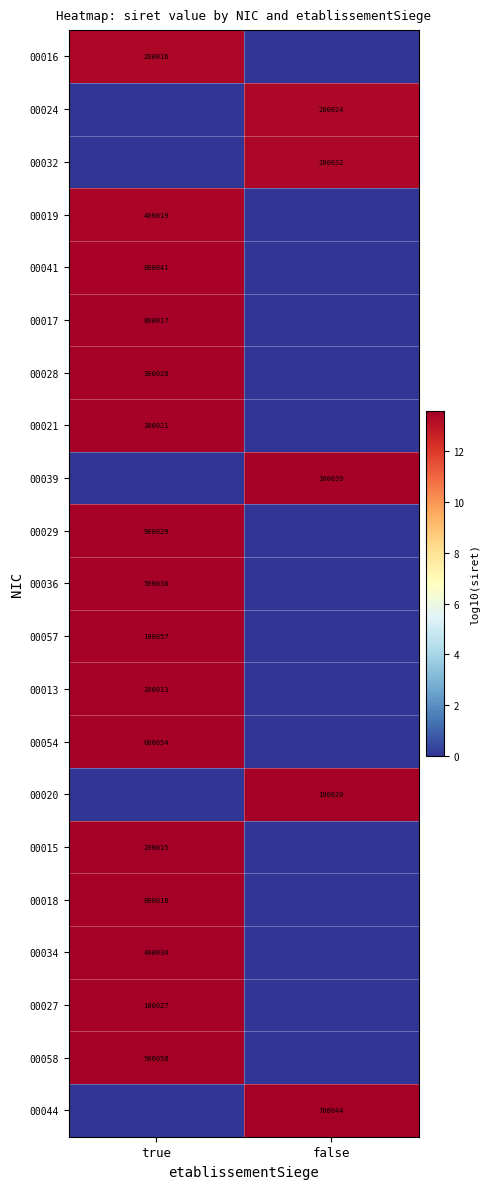

The 00034 series shows 193385 at true. True or false?

False